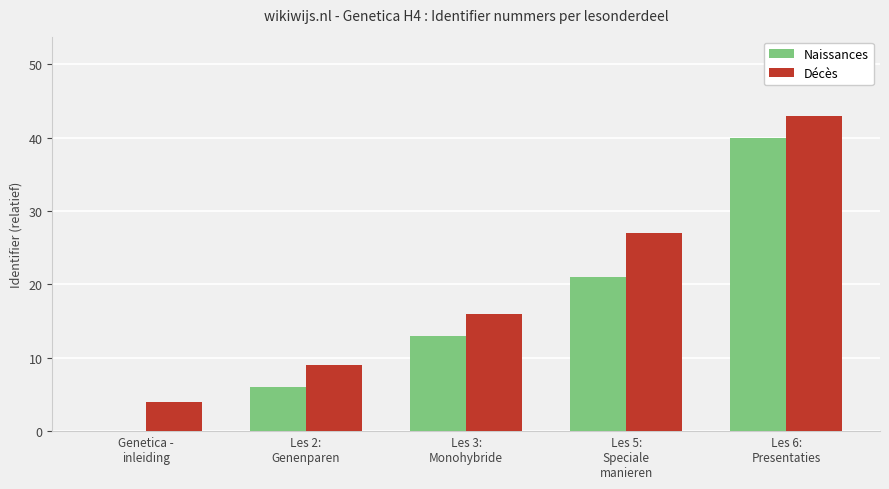

Which series has the widest spread of values?

Naissances